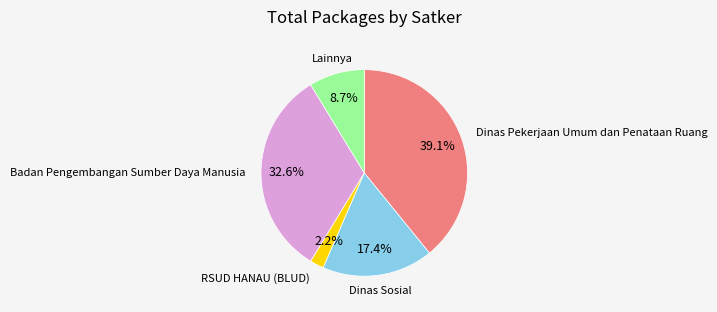

Is there any slice that represents more than half of the pie?

No